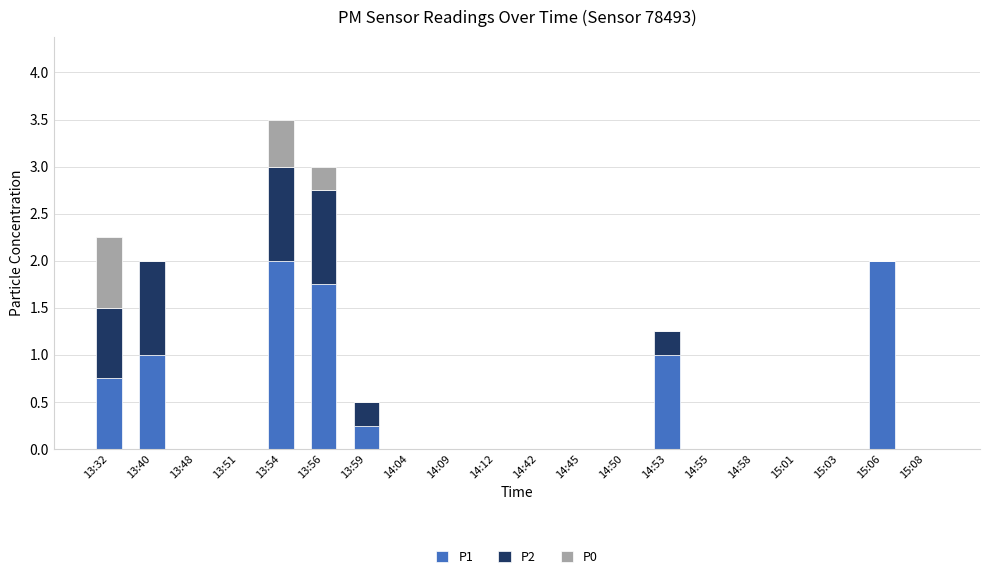

What is the sum of the P1 values at 14:58 and 14:53?

1.0